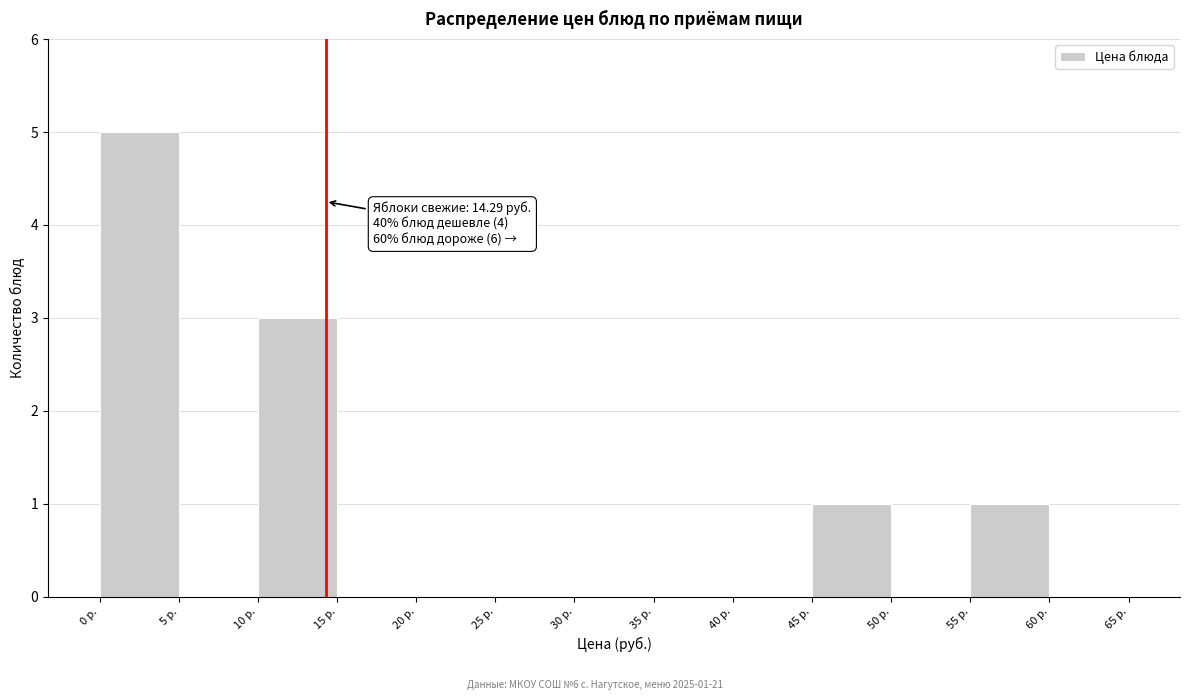

Over which range of the x-axis is the bar tallest?

0 to 5